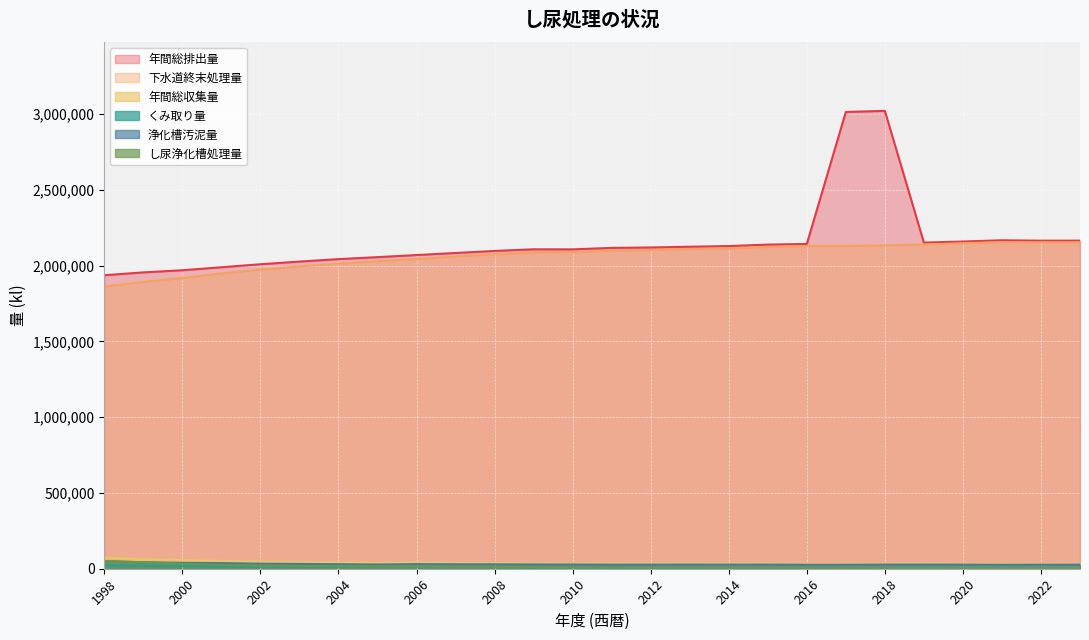

Reading left to right, list all the values displayed in this chart.

年間総排出量: 1998=1936896.0	1999=1955676.0	2000=1969826.0	2001=1989531.0	2002=2009416.0	2003=2027168.0	2004=2043193.0	2005=2056371.0	2006=2070149.0	2007=2083789.0	2008=2097214.0	2009=2108117.0	2010=2107715.0	2011=2117379.2	2012=2120144.0	2013=2125230.0	2014=2129505.0	2015=2139106.0	2016=2143444.0	2017=3014464.0	2018=3021701.0	2019=2152288.0	2020=2159350.0	2021=2167618.0	2022=2164991.0	2023=2165262.0
下水道終末処理量: 1998=1862025.0	1999=1892966.0	2000=1918321.0	2001=1948731.0	2002=1973998.0	2003=1995168.0	2004=2013731.0	2005=2029544.0	2006=2043750.0	2007=2061012.0	2008=2075385.0	2009=2088213.0	2010=2088797.0	2011=2099367.0	2012=2103317.0	2013=2109617.0	2014=2113967.0	2015=2123300.0	2016=2129527.0	2017=2129878.0	2018=2134499.0	2019=2139324.0	2020=2147783.0	2021=2155306.0	2022=2153972.0	2023=2154233.0
年間総収集量: 1998=74067.0	1999=62875.0	2000=57143.7	2001=52668.0	2002=47607.0	2003=45348.0	2004=42657.0	2005=39521.0	2006=41602.0	2007=39439.0	2008=38756.0	2009=36515.0	2010=35952.0	2011=34812.8	2012=34705.0	2013=34710.0	2014=34365.0	2015=34742.0	2016=33242.0	2017=33511.0	2018=34155.0	2019=35286.0	2020=33668.0	2021=33299.0	2022=32800.0	2023=33286.0
くみ取り量: 1998=23830.0	1999=20508.0	2000=18232.7	2001=15739.0	2002=14439.0	2003=13559.0	2004=12686.0	2005=11658.0	2006=11229.0	2007=10187.0	2008=9732.0	2009=8436.0	2010=8121.0	2011=7967.2	2012=7664.0	2013=7392.0	2014=7303.0	2015=7408.0	2016=7173.0	2017=7109.0	2018=6982.0	2019=7641.0	2020=6636.0	2021=7250.0	2022=6269.0	2023=6478.0
浄化槽汚泥量: 1998=50237.0	1999=42367.0	2000=38911.0	2001=36929.0	2002=33168.0	2003=31789.0	2004=29971.0	2005=27863.0	2006=30373.0	2007=29252.3	2008=29024.0	2009=28079.0	2010=27831.0	2011=26845.6	2012=27041.0	2013=27318.0	2014=27062.0	2015=27334.0	2016=26069.0	2017=26402.0	2018=27173.0	2019=27645.0	2020=27032.0	2021=26049.0	2022=26531.0	2023=26808.0
し尿浄化槽処理量: 1998=51041.0	1999=42202.0	2000=33272.0	2001=25061.0	2002=20979.0	2003=18441.0	2004=16776.0	2005=15169.0	2006=15170.0	2007=12590.0	2008=12097.0	2009=11468.0	2010=10797.0	2011=10045.0	2012=9163.0	2013=8221.0	2014=8235.0	2015=8398.0	2016=6744.0	2017=6072.0	2018=5856.0	2019=5323.0	2020=4931.0	2021=5062.0	2022=4750.0	2023=4551.0